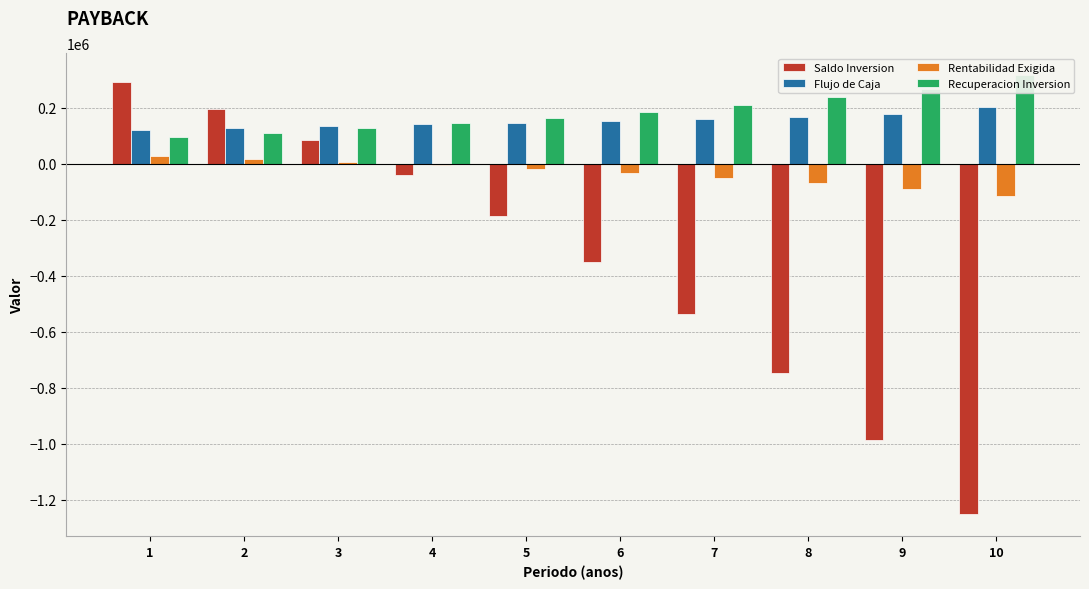

How many bars are there in total?

40